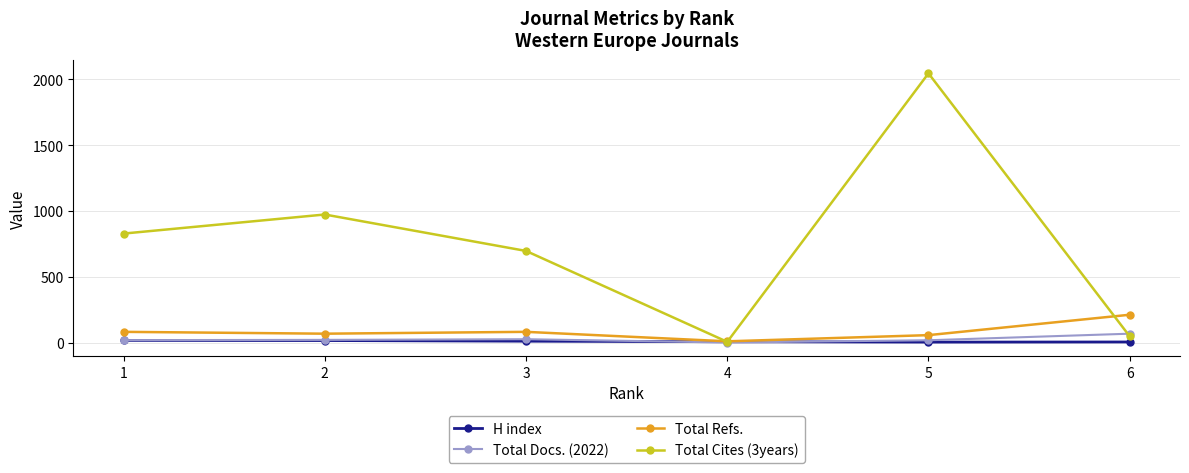

How many lines are shown in the chart?

4